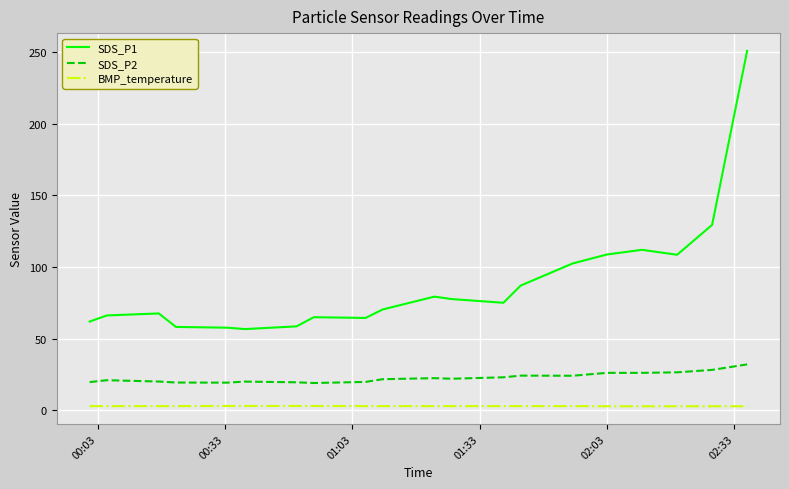

How many lines are shown in the chart?

3